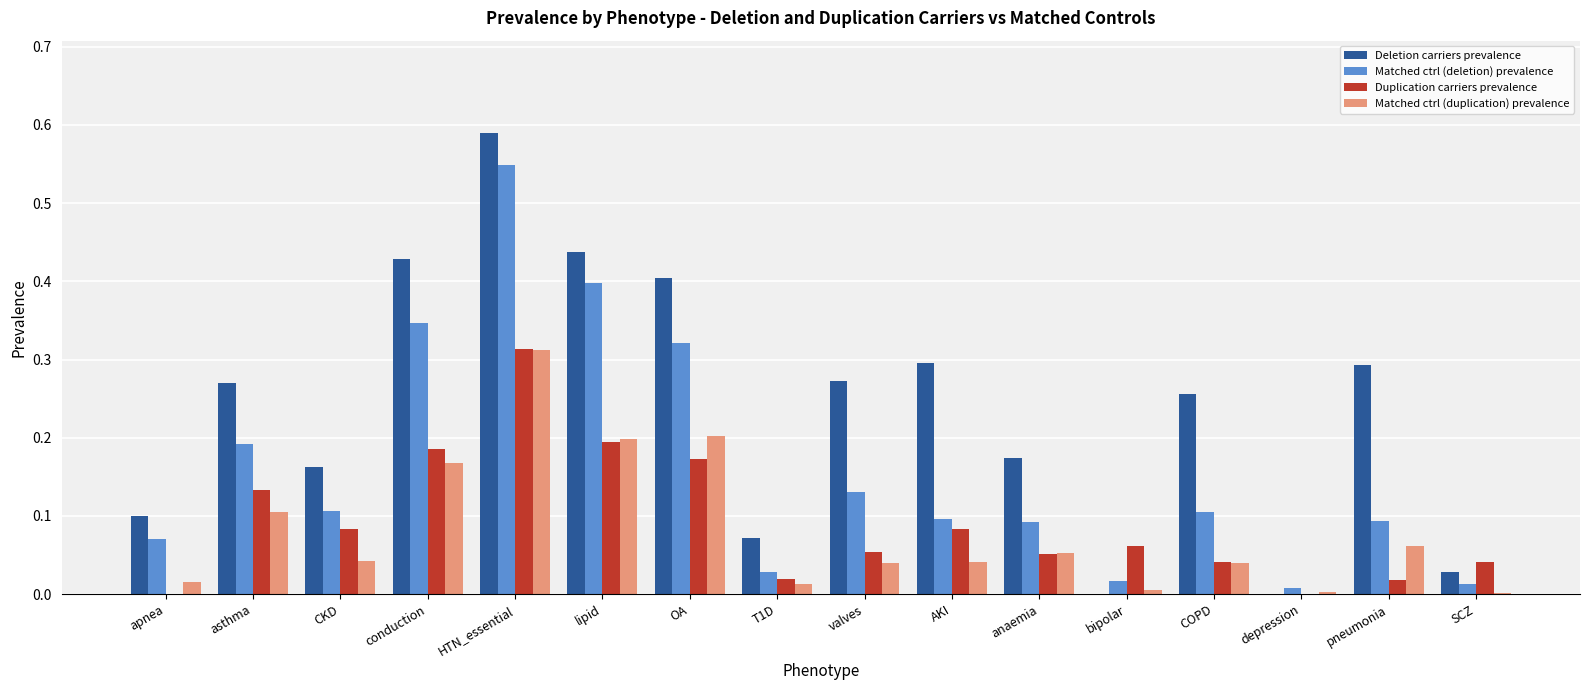

Which series changed the most between conduction and pneumonia?

Matched ctrl (deletion) prevalence